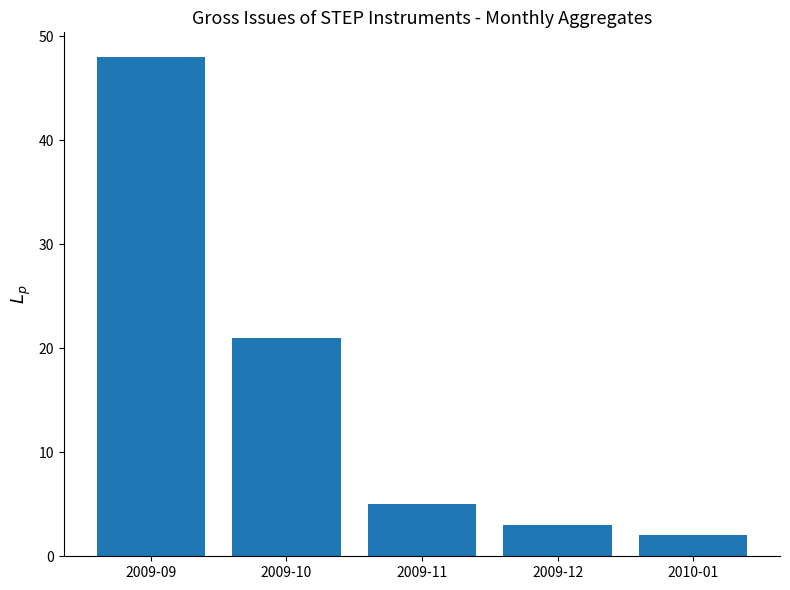

Is it true that the value at 2009-11 is 2?

False